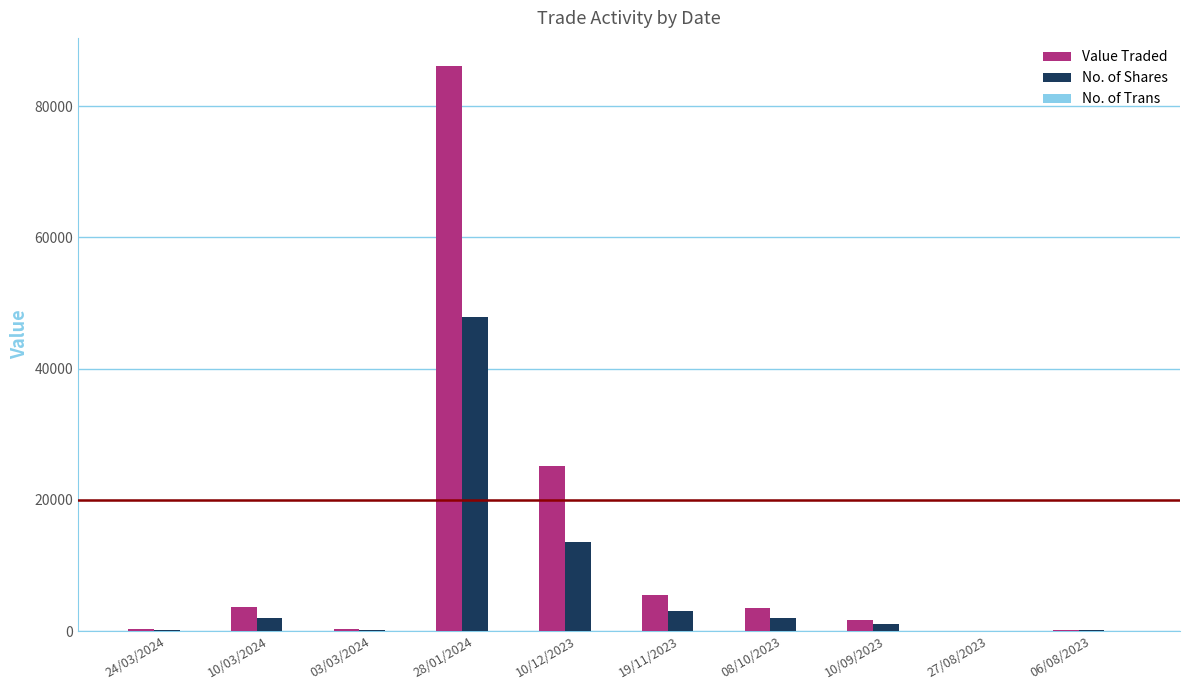

Which category has the highest value across all series?

28/01/2024